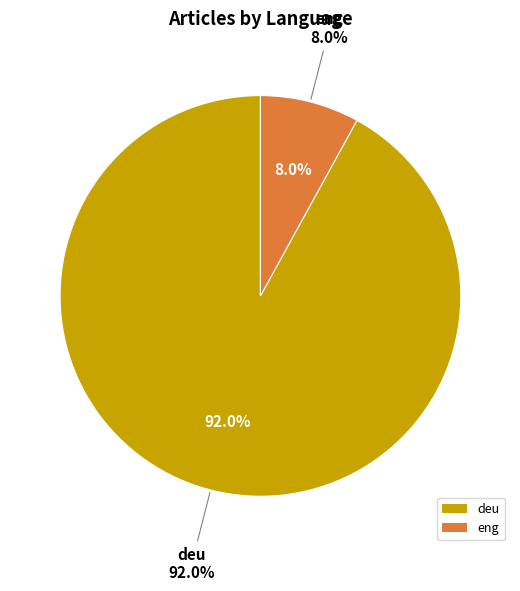

Which category accounts for the majority?

deu